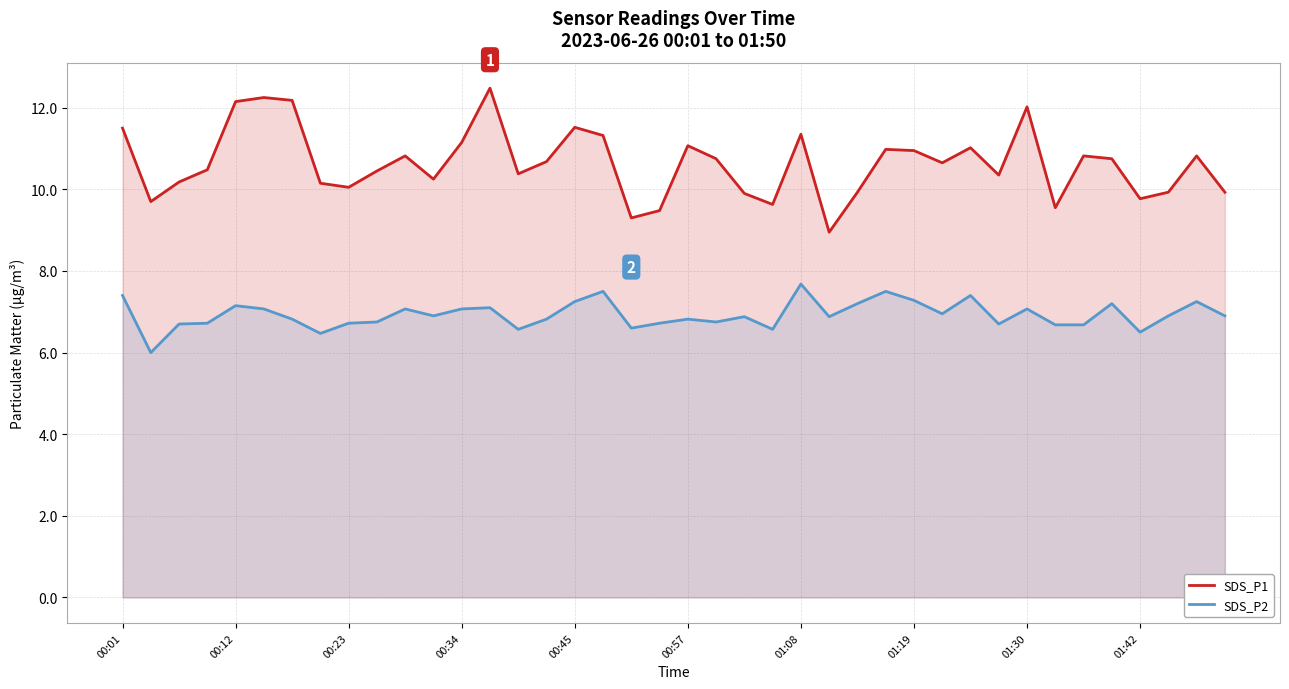

Reading left to right, transcribe all the data shown in this chart.

SDS_P1: 11.5	9.7	10.2	10.5	12.2	12.2	12.2	10.2	10.1	10.4	10.8	10.2	11.2	12.5	10.4	10.7	11.5	11.3	9.3	9.5	11.1	10.8	9.9	9.6	11.3	8.9	9.9	11.0	10.9	10.7	11.0	10.3	12.0	9.6	10.8	10.8	9.8	9.9	10.8	9.9
SDS_P2: 7.4	6.0	6.7	6.7	7.2	7.1	6.8	6.5	6.7	6.8	7.1	6.9	7.1	7.1	6.6	6.8	7.2	7.5	6.6	6.7	6.8	6.8	6.9	6.6	7.7	6.9	7.2	7.5	7.3	7.0	7.4	6.7	7.1	6.7	6.7	7.2	6.5	6.9	7.2	6.9